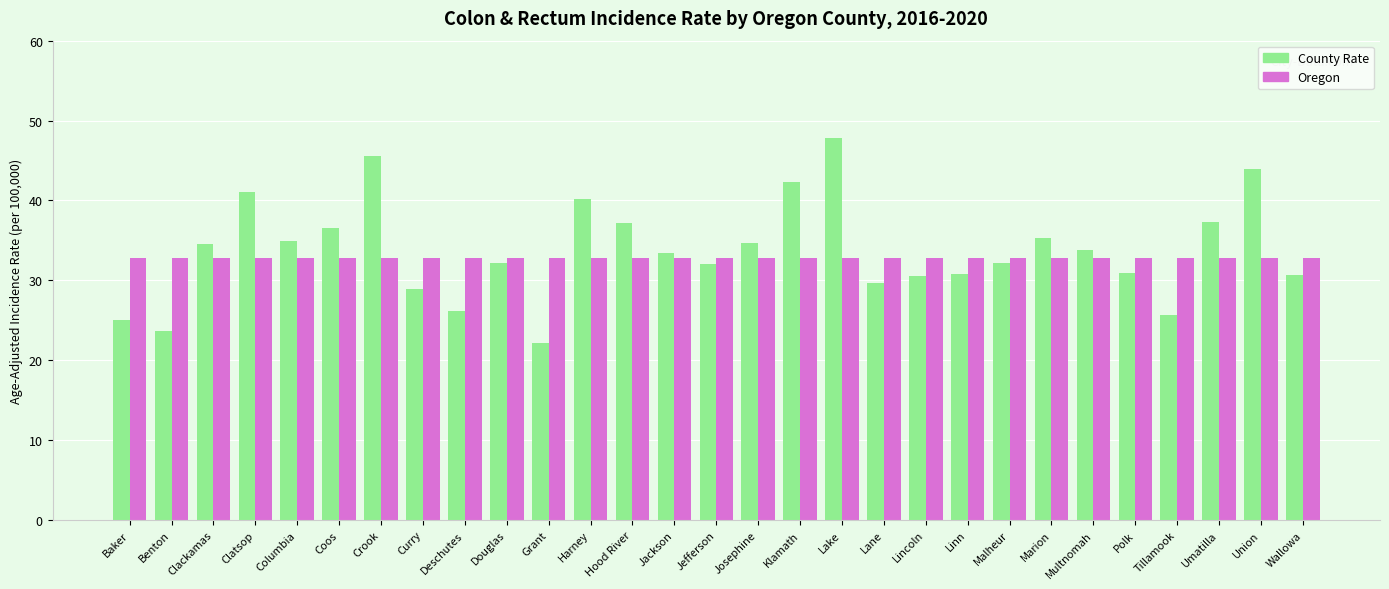

How many data points in County Rate are above 33?

15